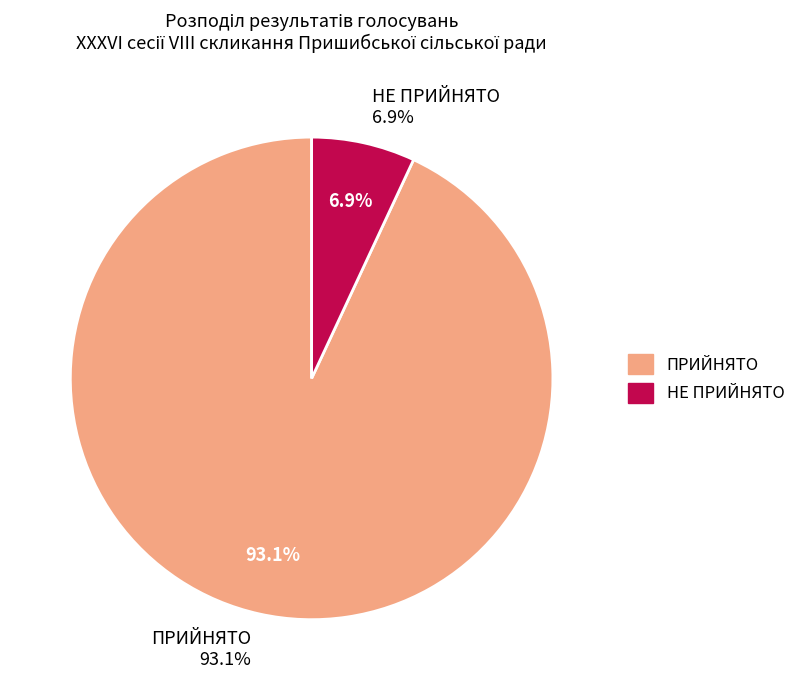

Which category accounts for the majority?

ПРИЙНЯТО